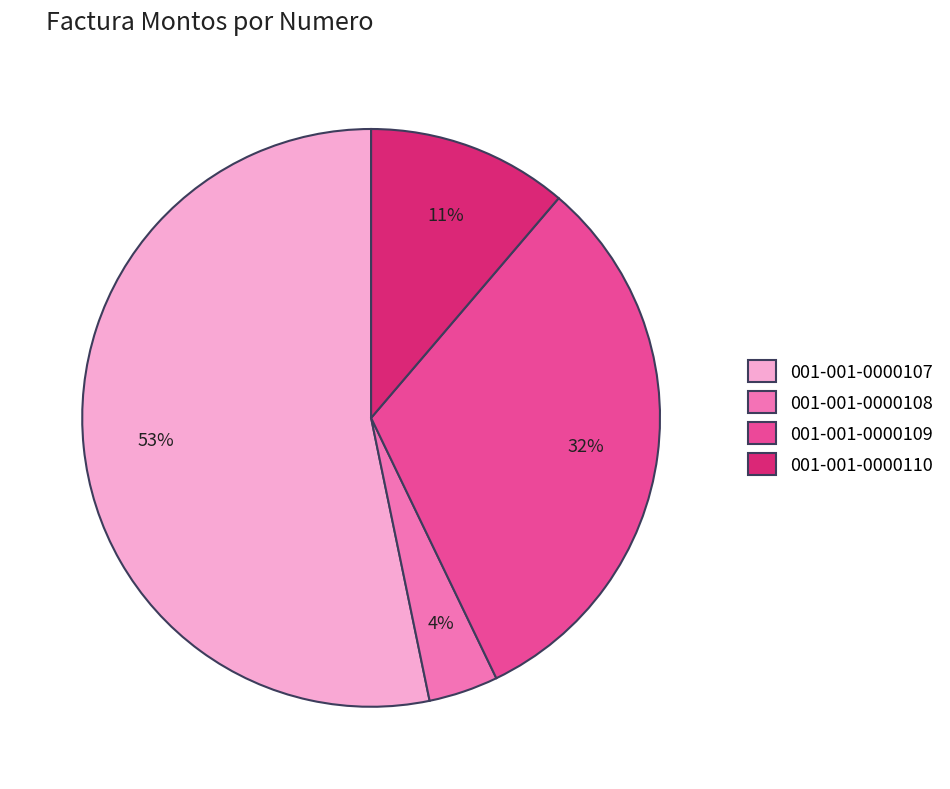

Count the number of slices in the pie.

4